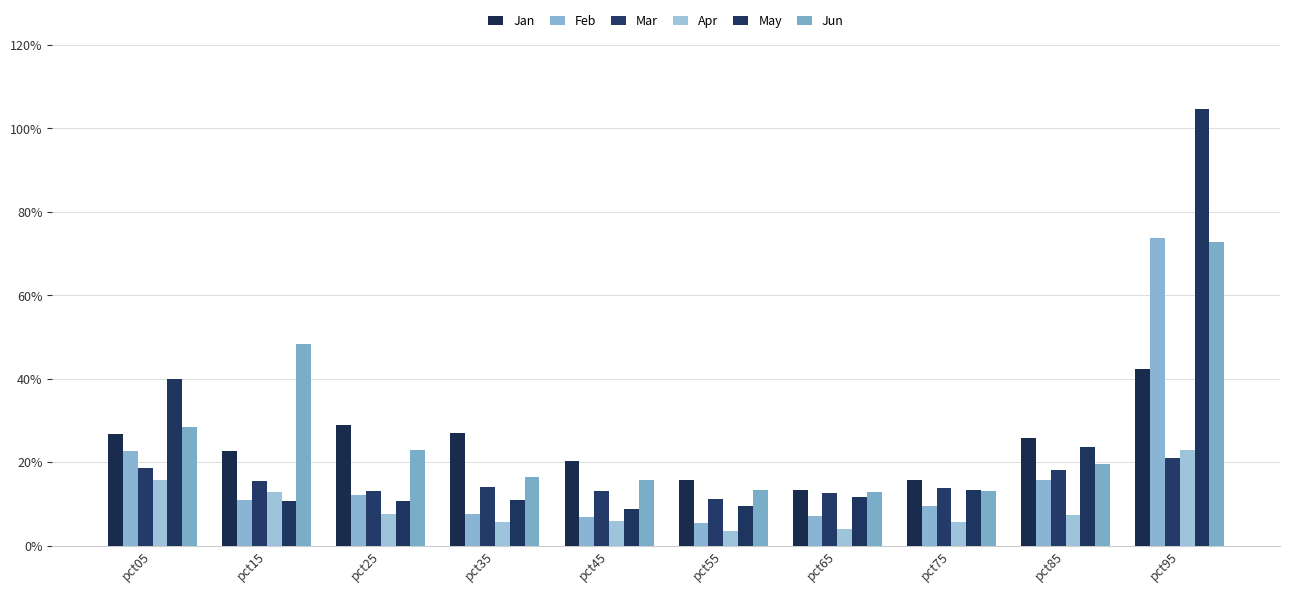

Does the chart contain stacked bars?

No